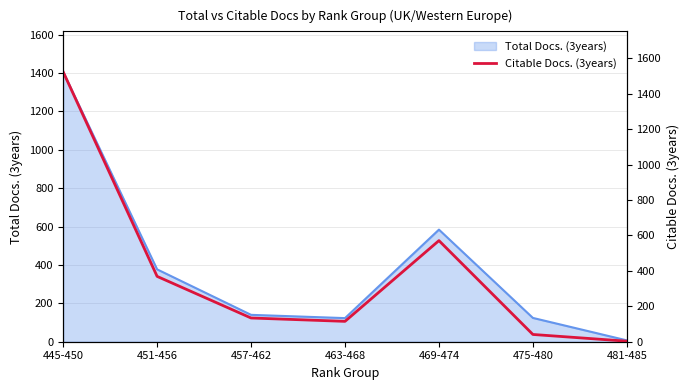

True or false: the data shows 2630 at 445-450.

False